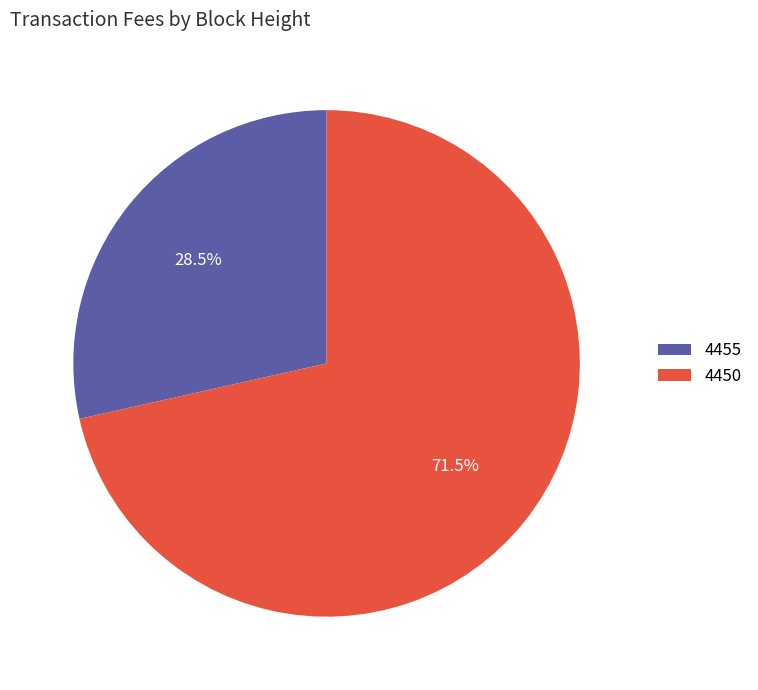

How many slices are in this pie chart?

2